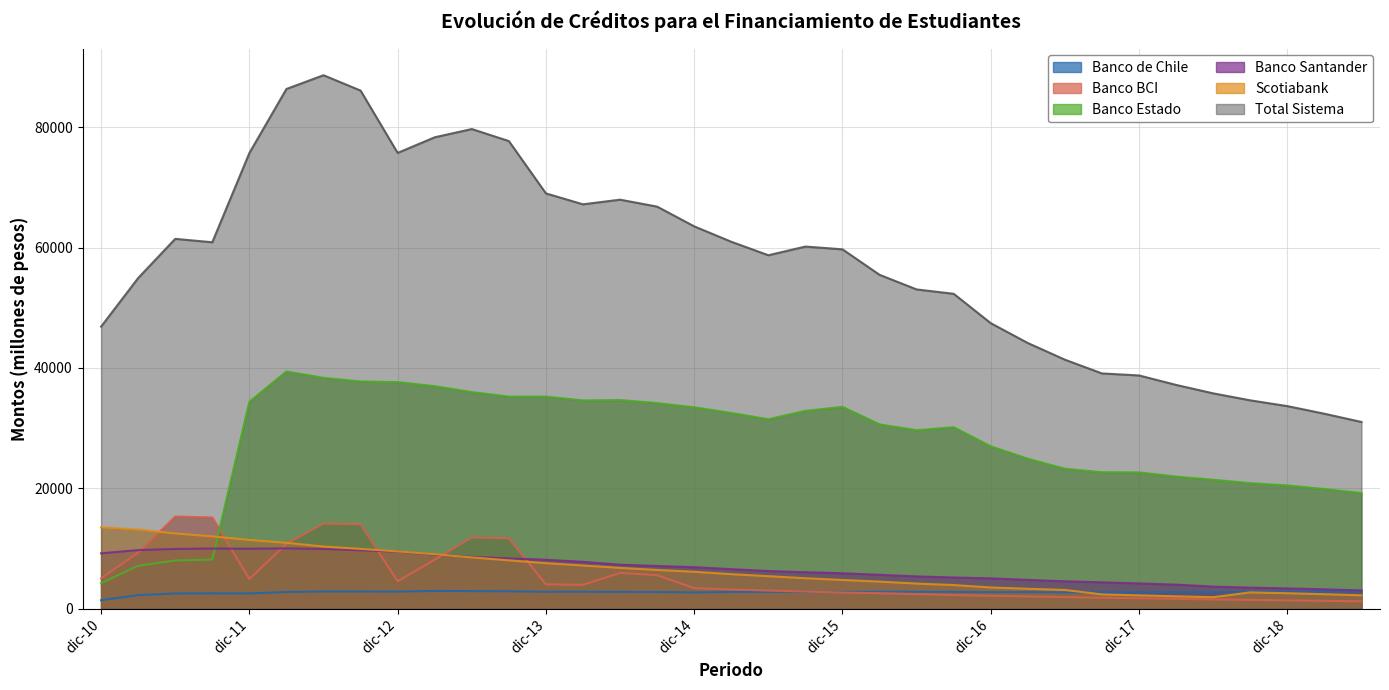

How many categories are shown in the chart?

35